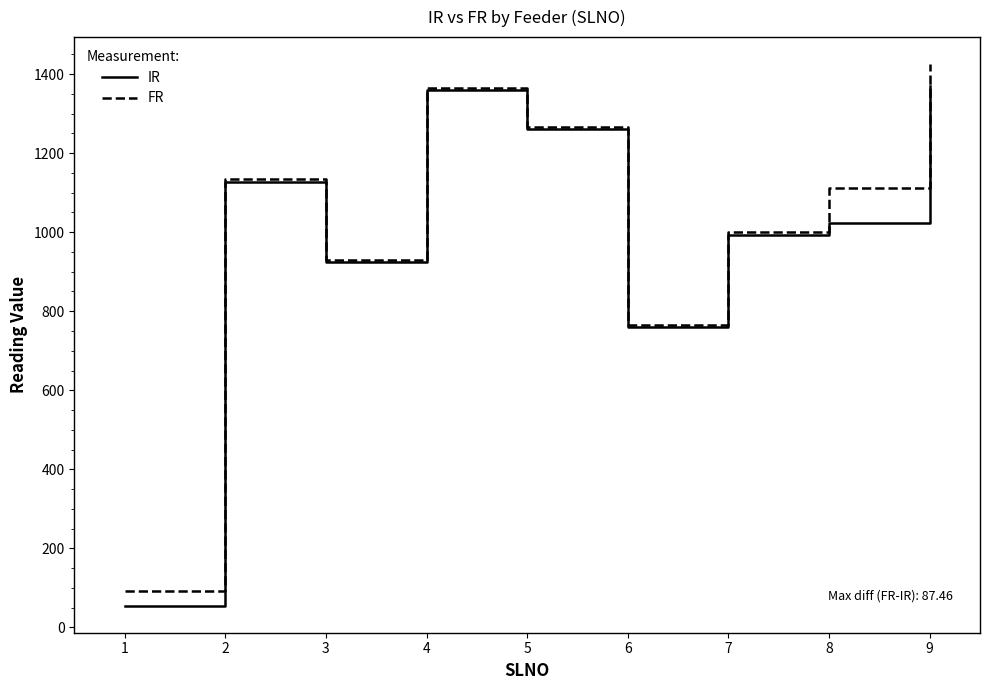

The IR series shows 635.3 at 8. True or false?

False